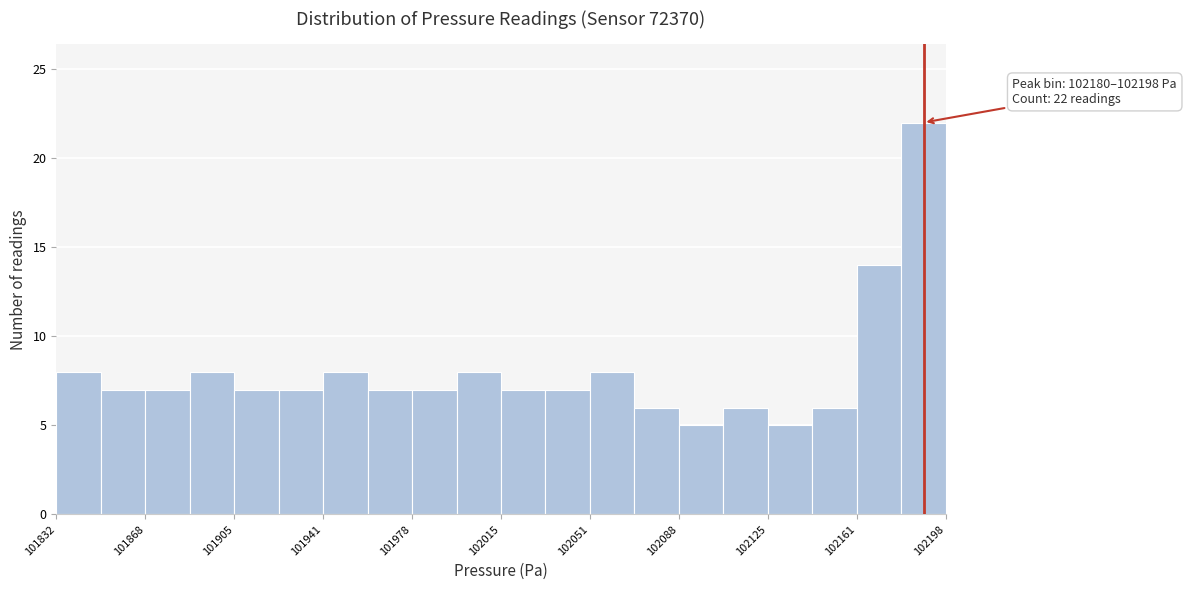

Read against the x-axis, roughly where is the centre of the tallest bar?

102190